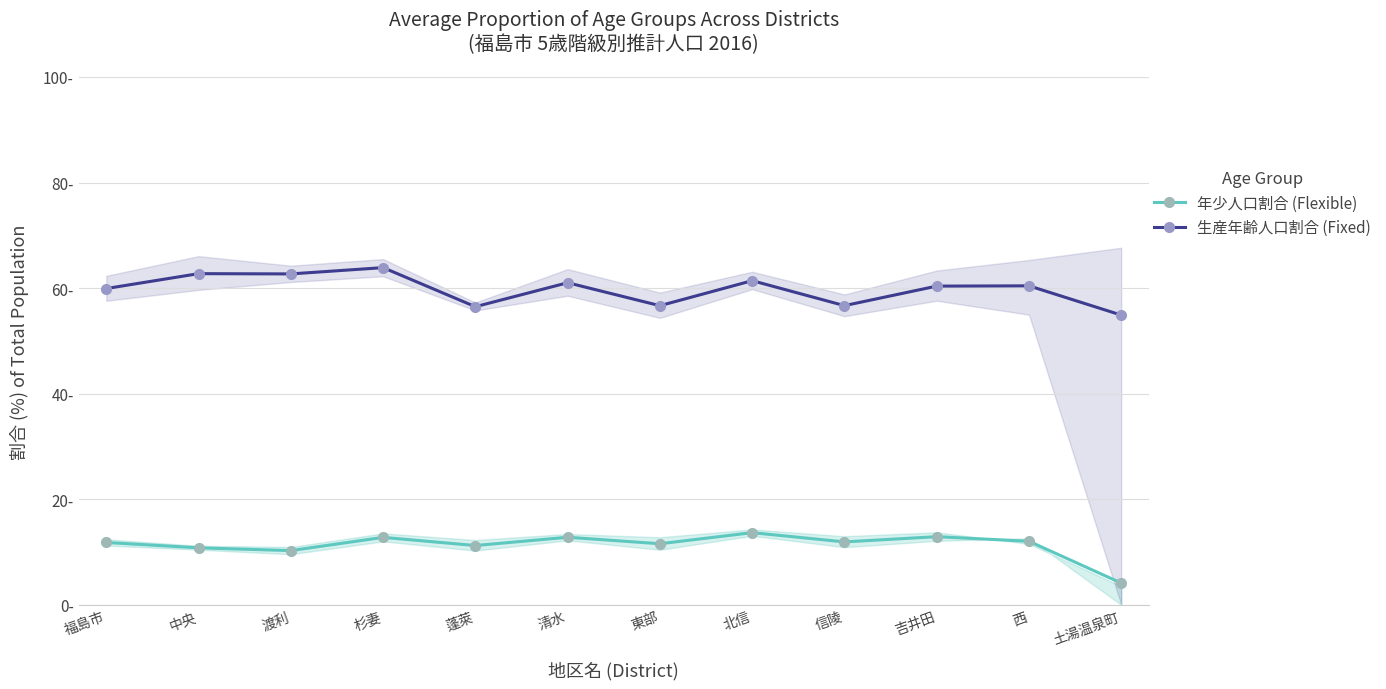

At how many categories does at least one series exceed 37?

12